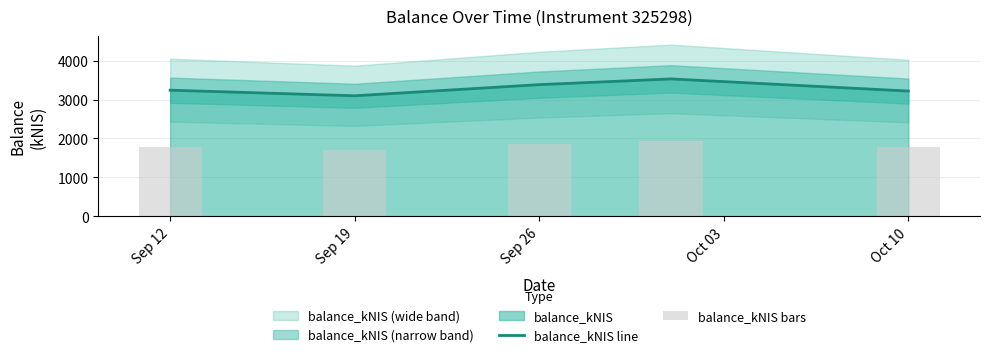

The value of balance_kNIS line at Sep 26 is 2080.2. True or false?

False